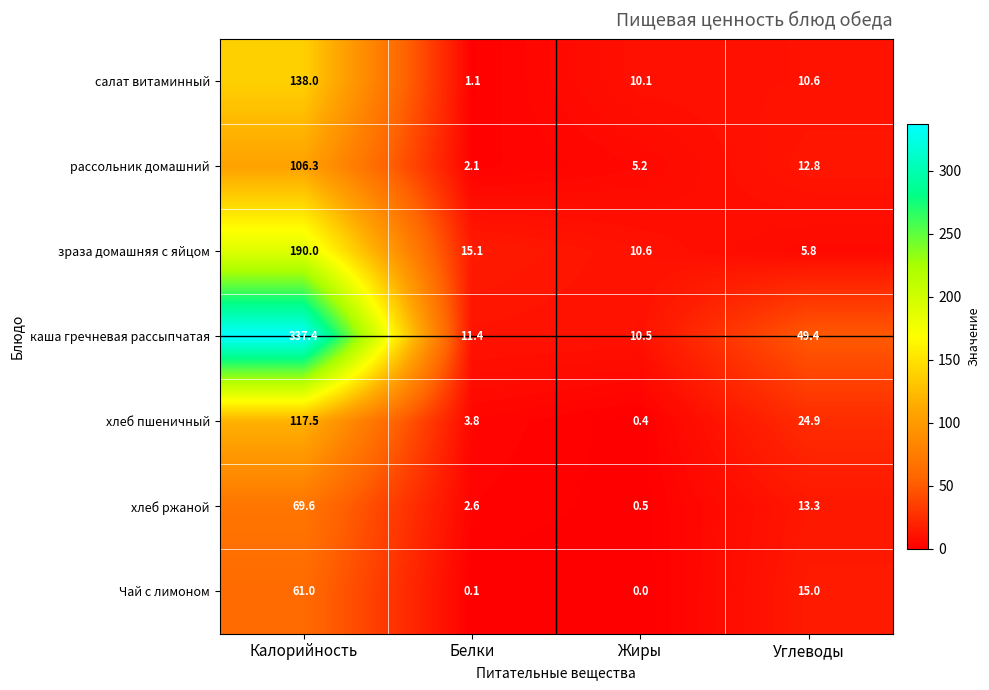

Which series has the largest range (max minus min)?

каша гречневая рассыпчатая